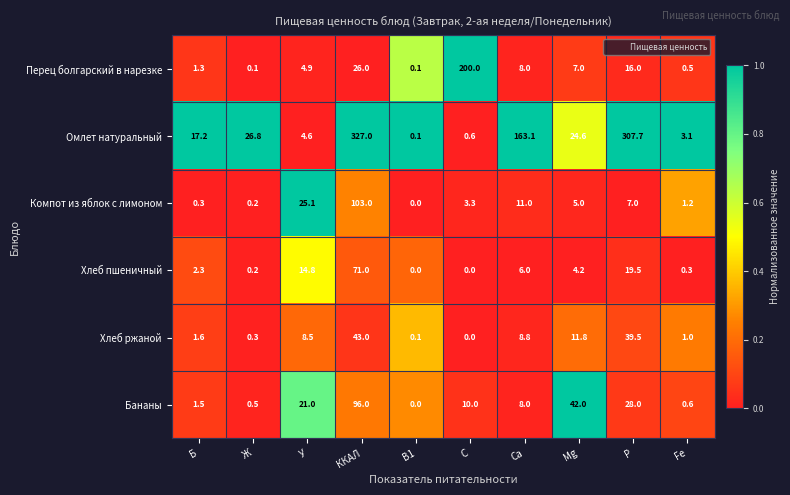

What is the difference between the highest and lowest values at Ж?

26.7